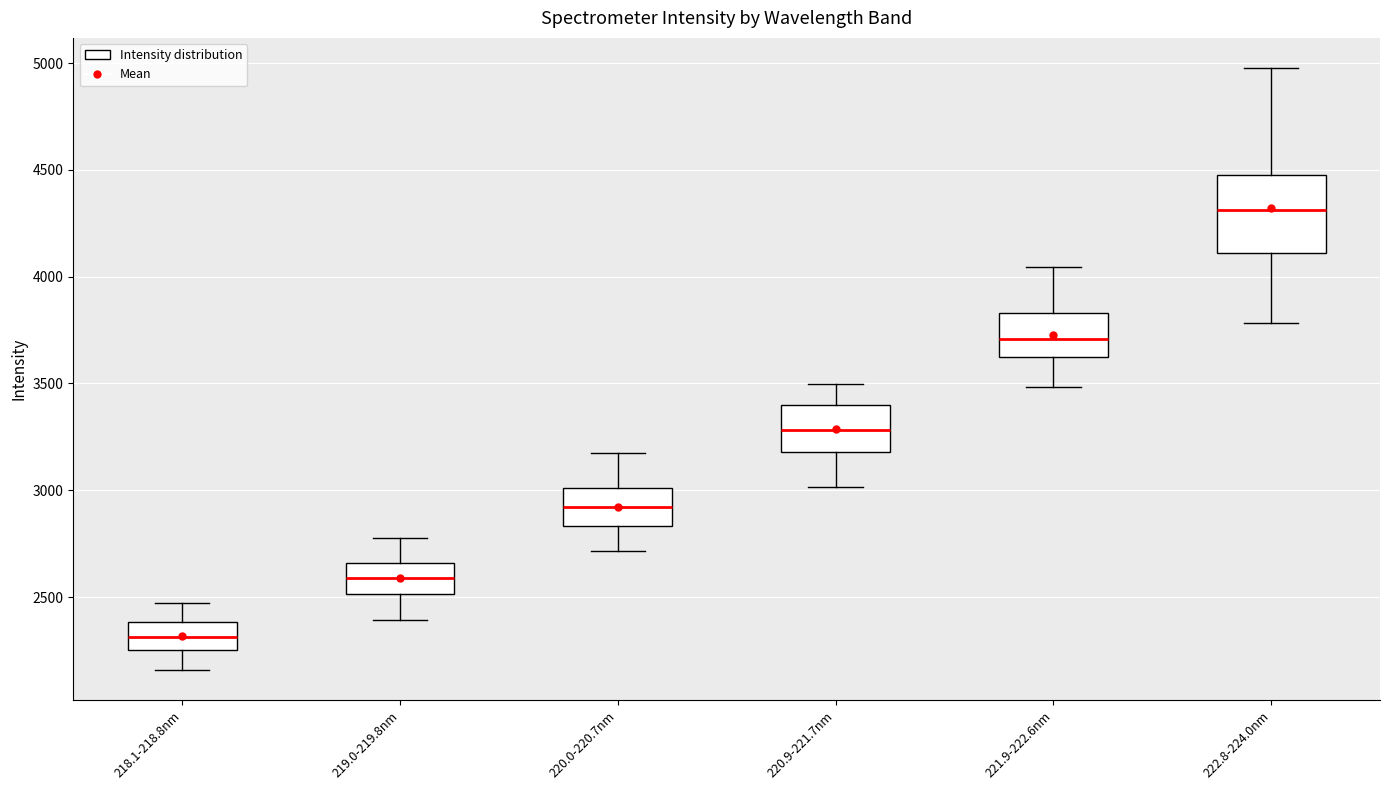

Which box's median line is the lowest?

218.1-218.8nm